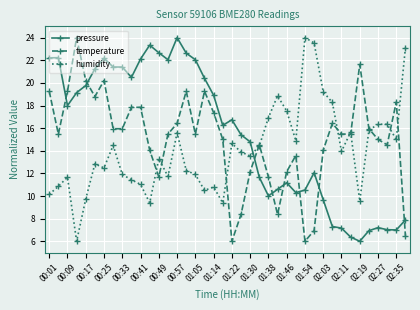

What is the maximum value for humidity?

24.0